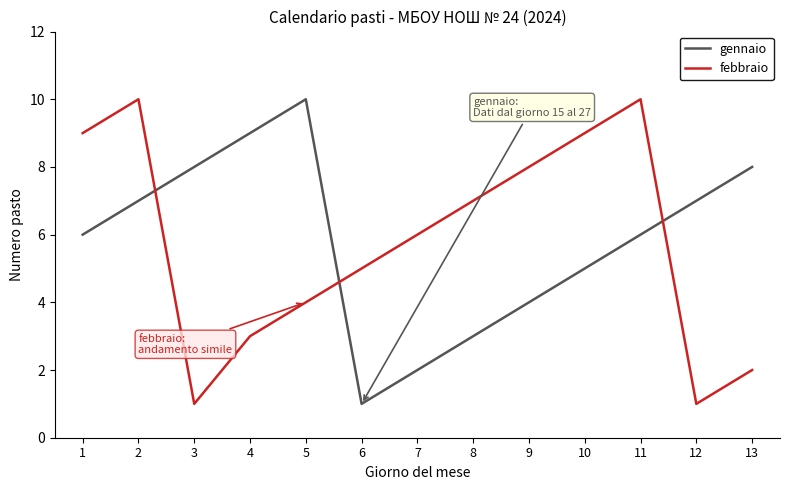

Between 2 and 3, which series saw the biggest shift?

febbraio